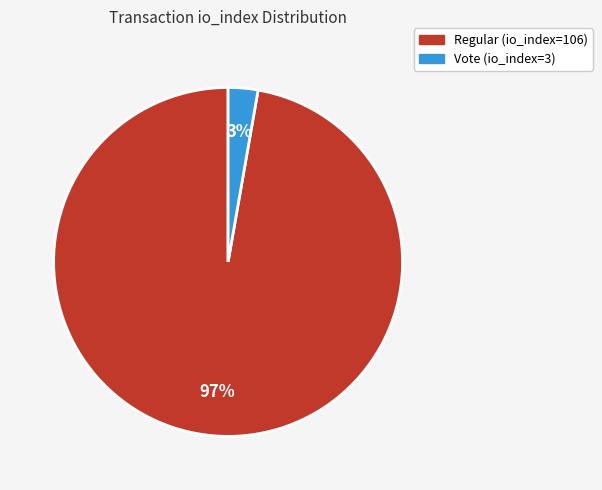

Combined, do Regular (io_index=106) and Vote (io_index=3) account for over 50%?

Yes